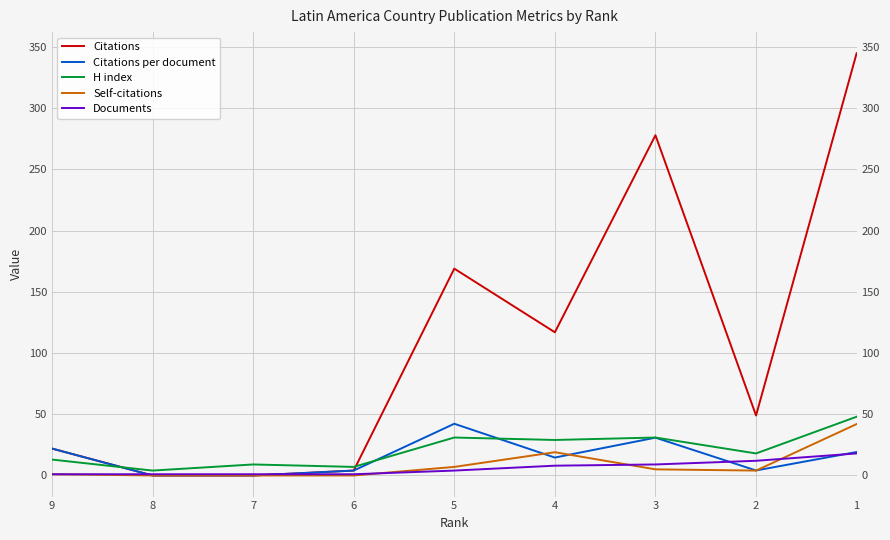

How many distinct data groups are displayed?

5